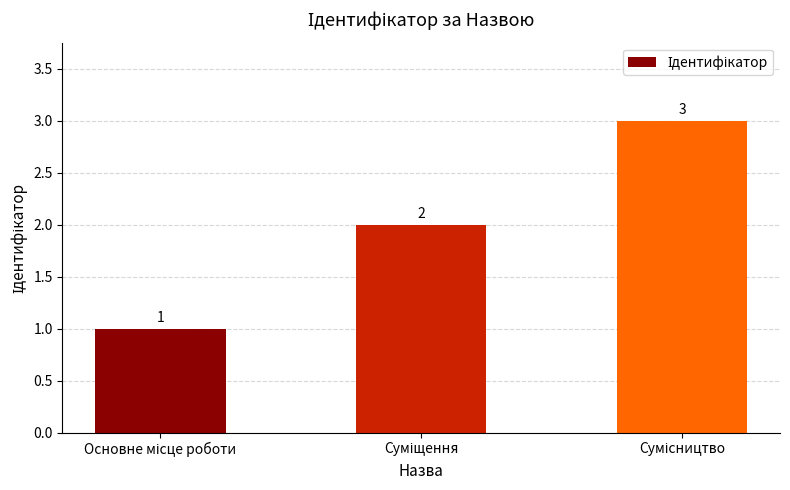

What is the maximum value shown in the chart?

3